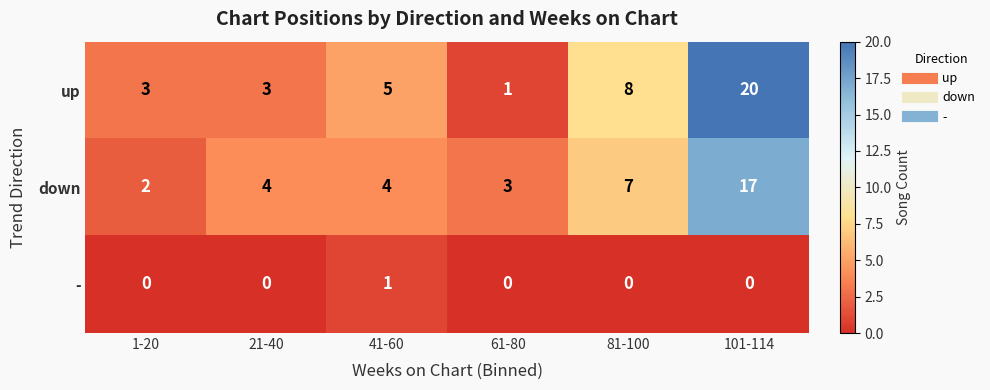

Reading right to left, what are all the values shown in this chart?

up: 101-114=20	81-100=8	61-80=1	41-60=5	21-40=3	1-20=3
down: 101-114=17	81-100=7	61-80=3	41-60=4	21-40=4	1-20=2
-: 101-114=0	81-100=0	61-80=0	41-60=1	21-40=0	1-20=0